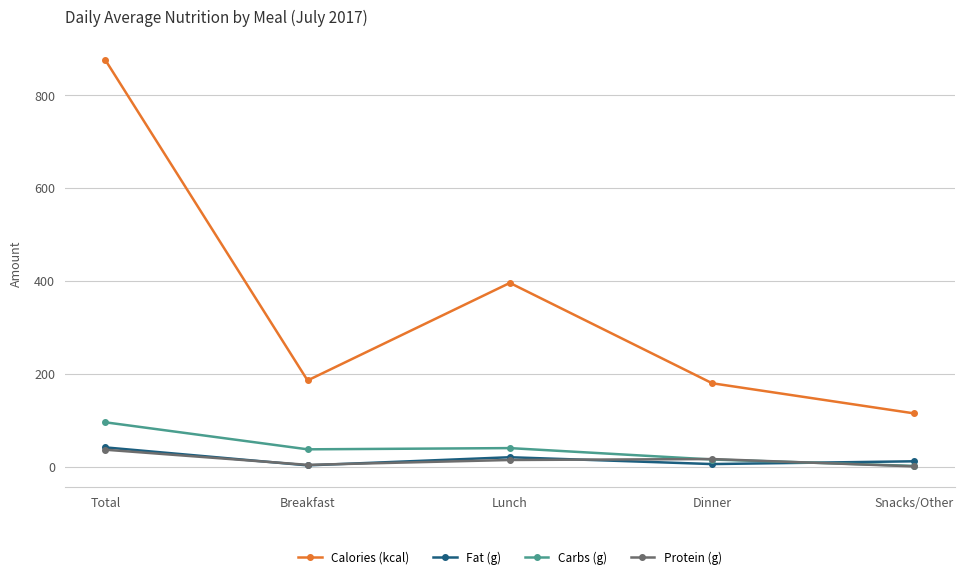

What is the label of the 5th point from the right?

Total